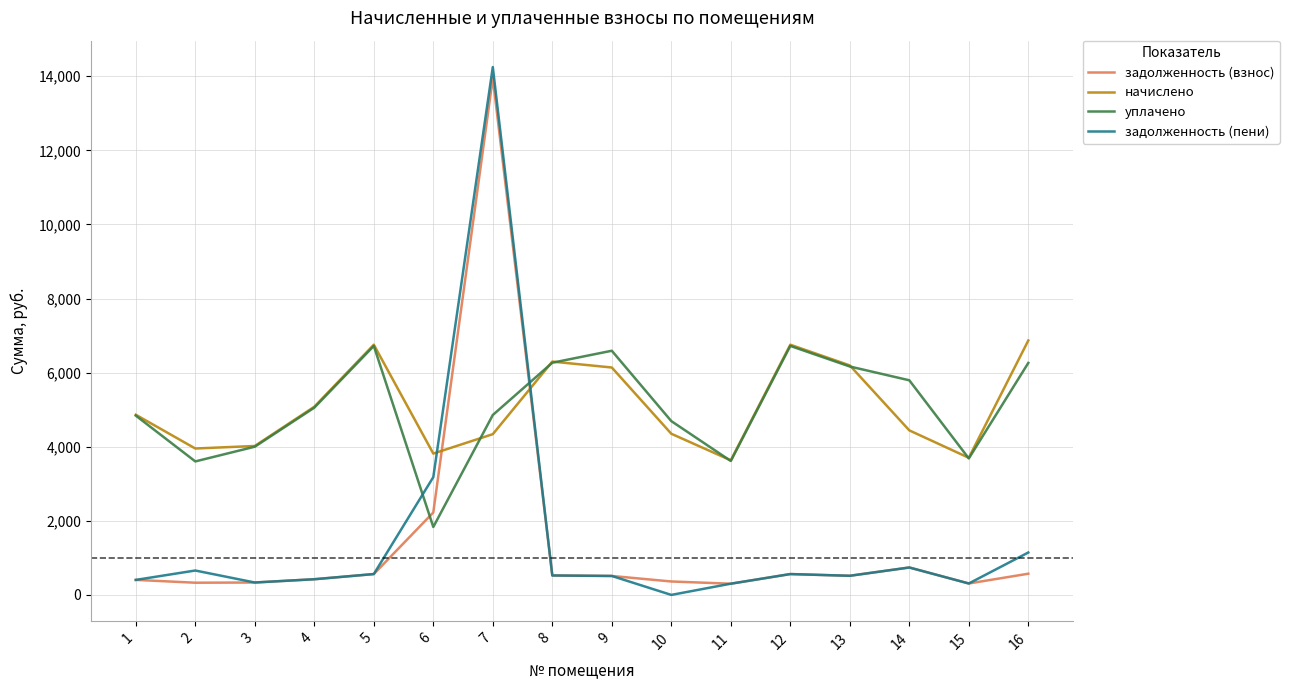

Which series ends up on top after the final intersection of уплачено and задолженность (пени)?

уплачено